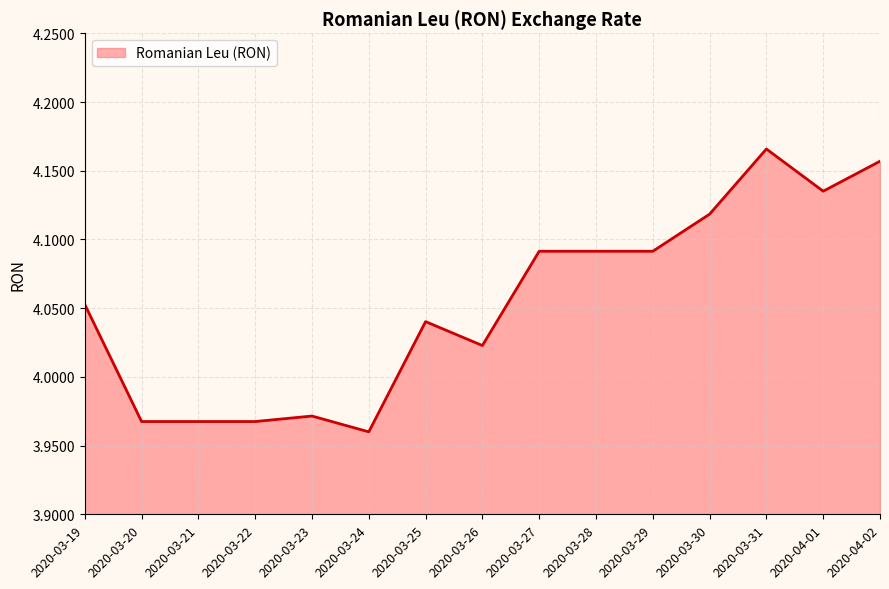

What is the value of the 1st point from the left?

4.1